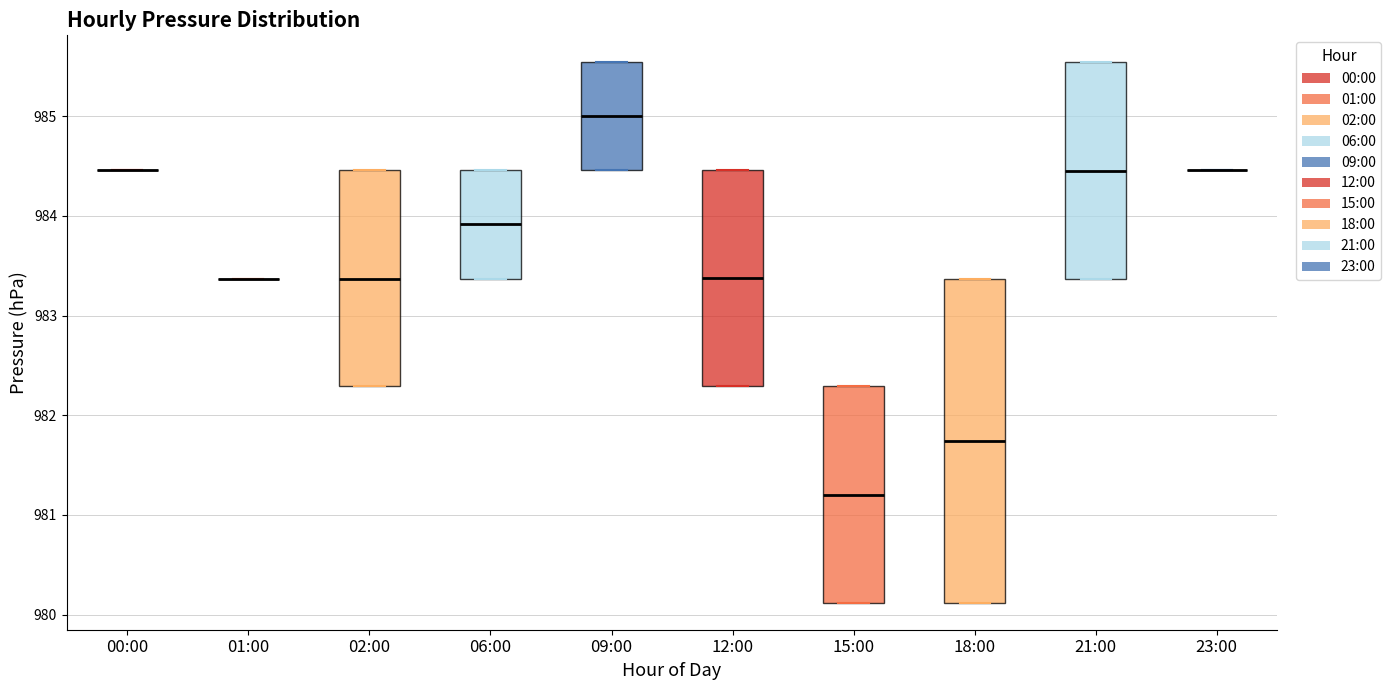

Reading left to right, transcribe this box plot: for each box, give where its median line is, the range the box spans, and where its two whiskers end, as read against the y-axis. The values are not printed on the chart, so give them approximately, as read against the axis.

00:00: box collapsed to a line at 984.5, whiskers 984.5 to 984.5
01:00: box collapsed to a line at 983.4, whiskers 983.4 to 983.4
02:00: median 983.4, box 982.3 to 984.5, whiskers 982.3 to 984.5
06:00: median 983.9, box 983.4 to 984.5, whiskers 983.4 to 984.5
09:00: median 985.0, box 984.5 to 985.5, whiskers 984.5 to 985.5
12:00: median 983.4, box 982.3 to 984.5, whiskers 982.3 to 984.5
15:00: median 981.2, box 980.1 to 982.3, whiskers 980.1 to 982.3
18:00: median 981.7, box 980.1 to 983.4, whiskers 980.1 to 983.4
21:00: median 984.5, box 983.4 to 985.5, whiskers 983.4 to 985.5
23:00: box collapsed to a line at 984.5, whiskers 984.5 to 984.5